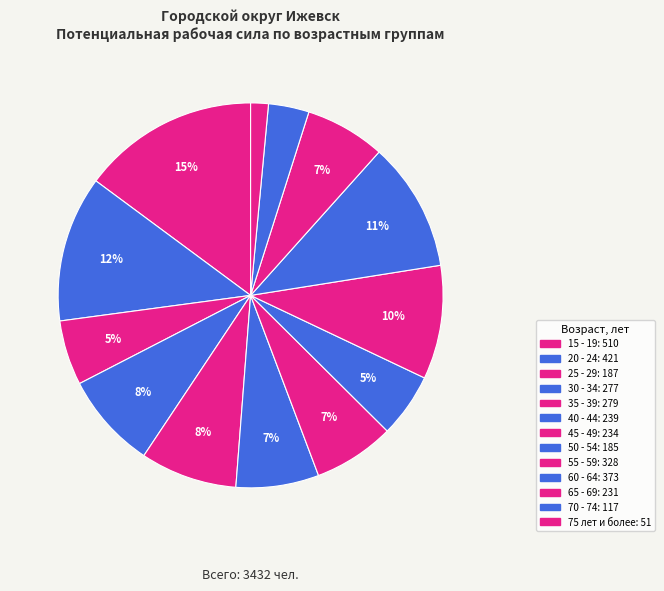

Does 50 - 54 represent more than half of the total?

No